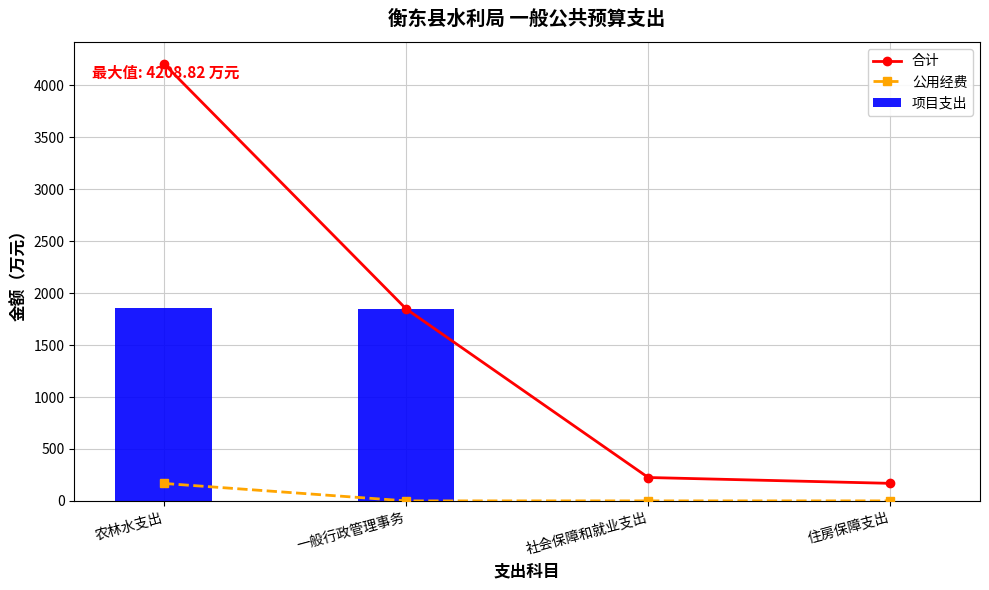

True or false: 项目支出 has a value of 1853.3 at 农林水支出.

True